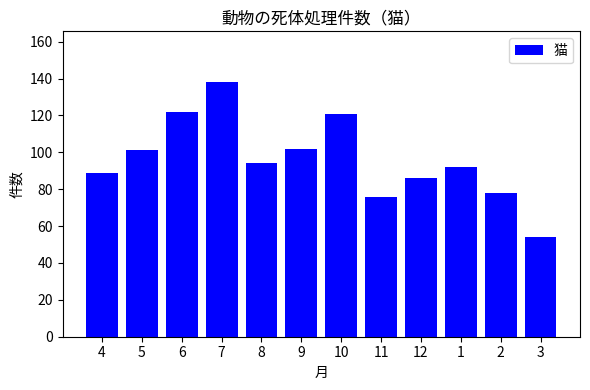

What is the change in value from 4 to 7?

+49